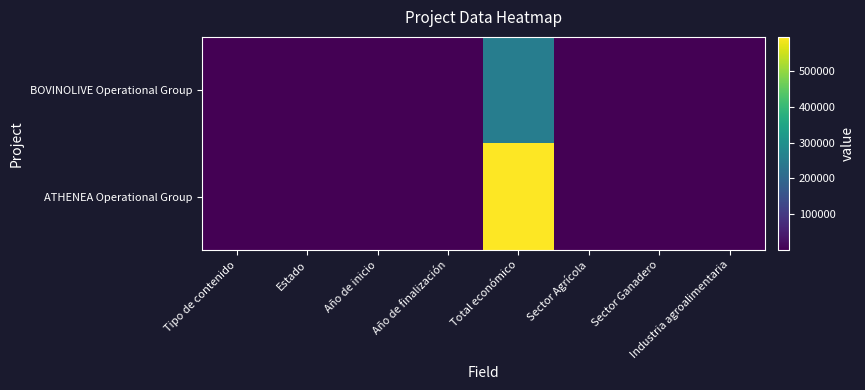

Count the number of categories in the chart.

8